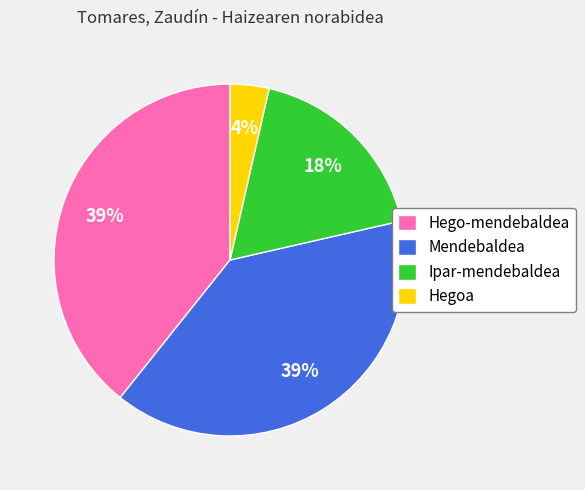

To the nearest percent, what percentage of the pie is Hegoa?

4%